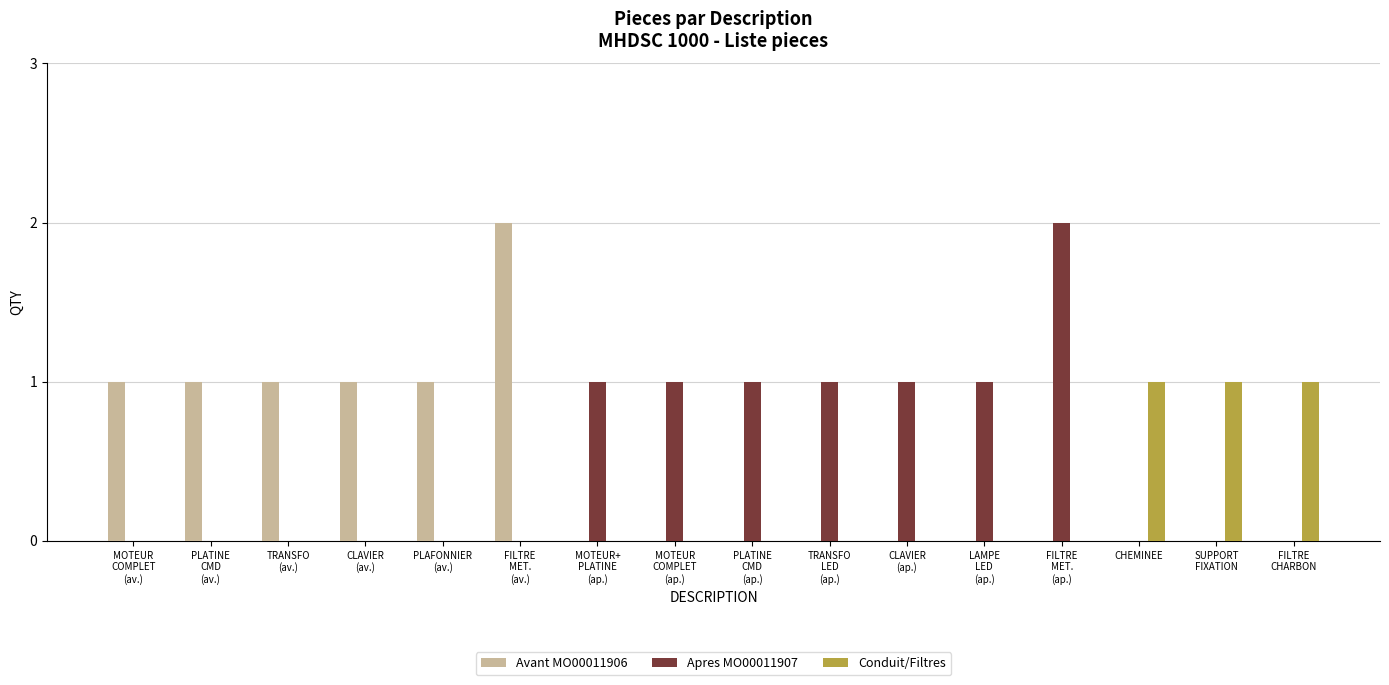

What is the label of the 11th bar from the left?

CLAVIER
(ap.)